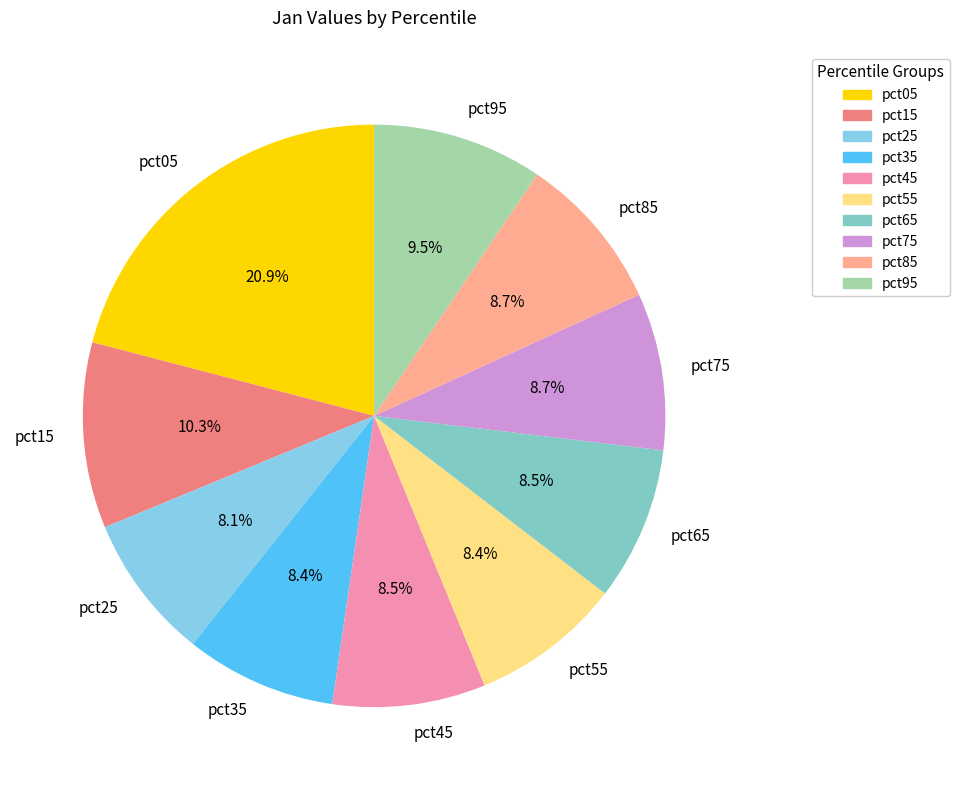

How much of the chart is everything except pct55?

91.6%